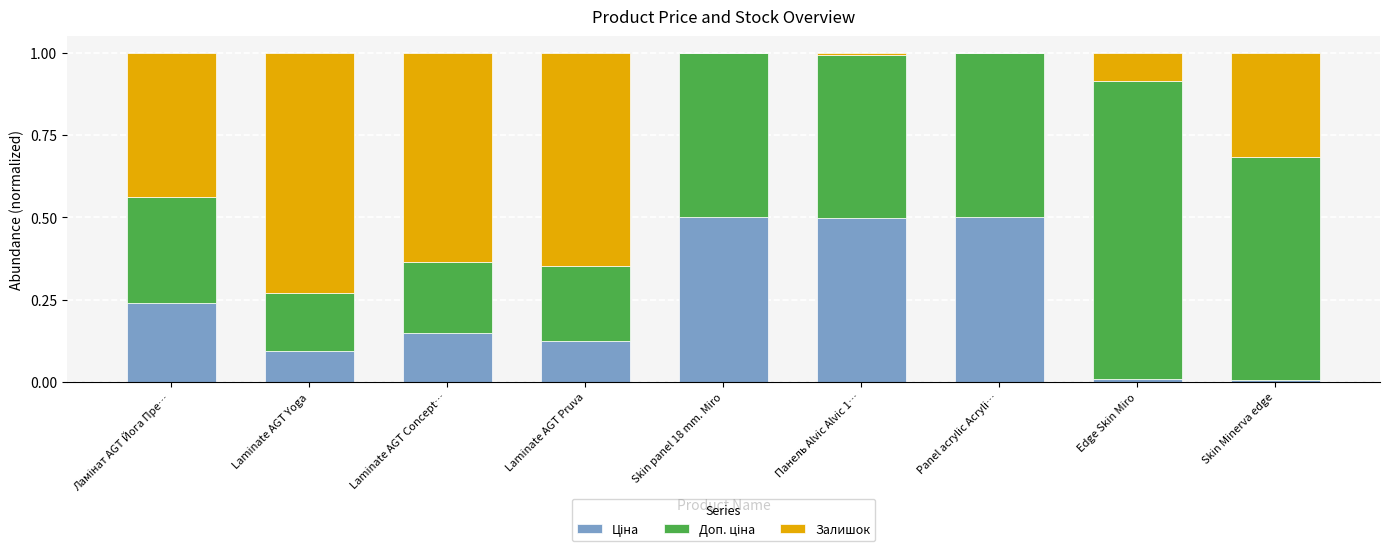

What is the total value across all series at Laminate AGT Yoga?

1.0